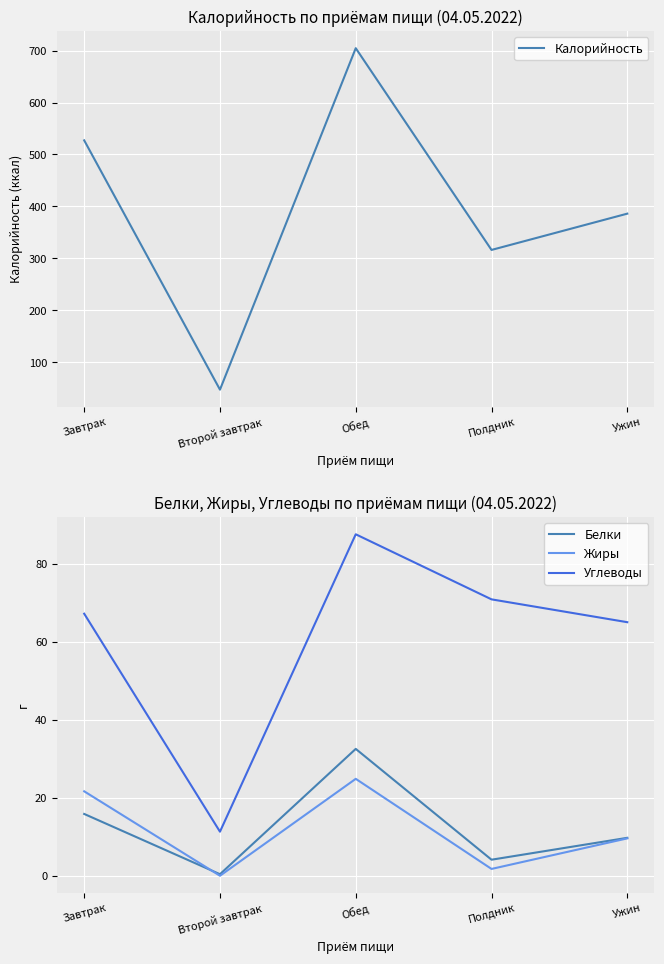

Is the value of Белки at Полдник greater than the value of Углеводы at Обед?

No